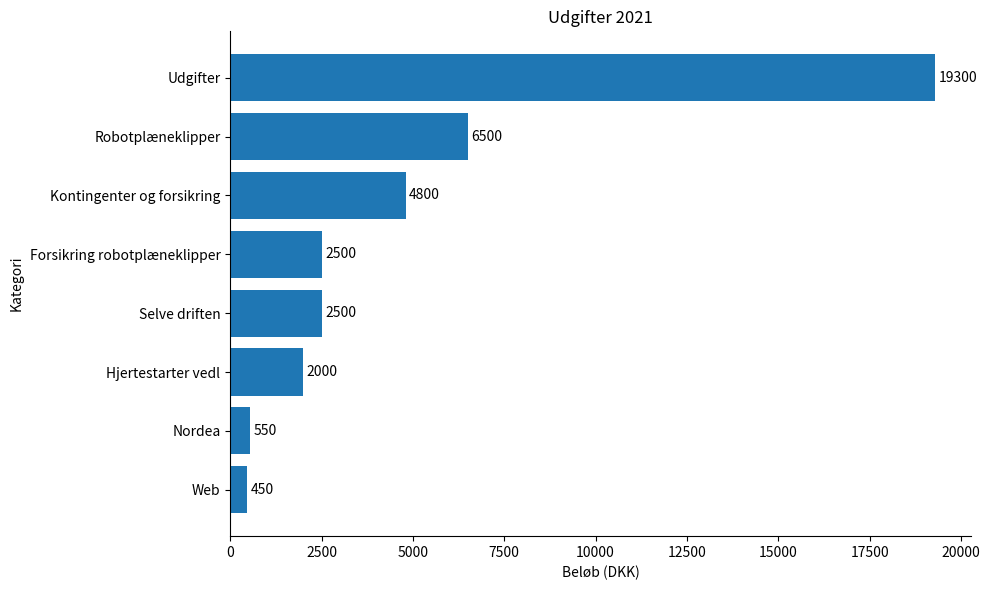

True or false: the data shows 550 at Nordea.

True